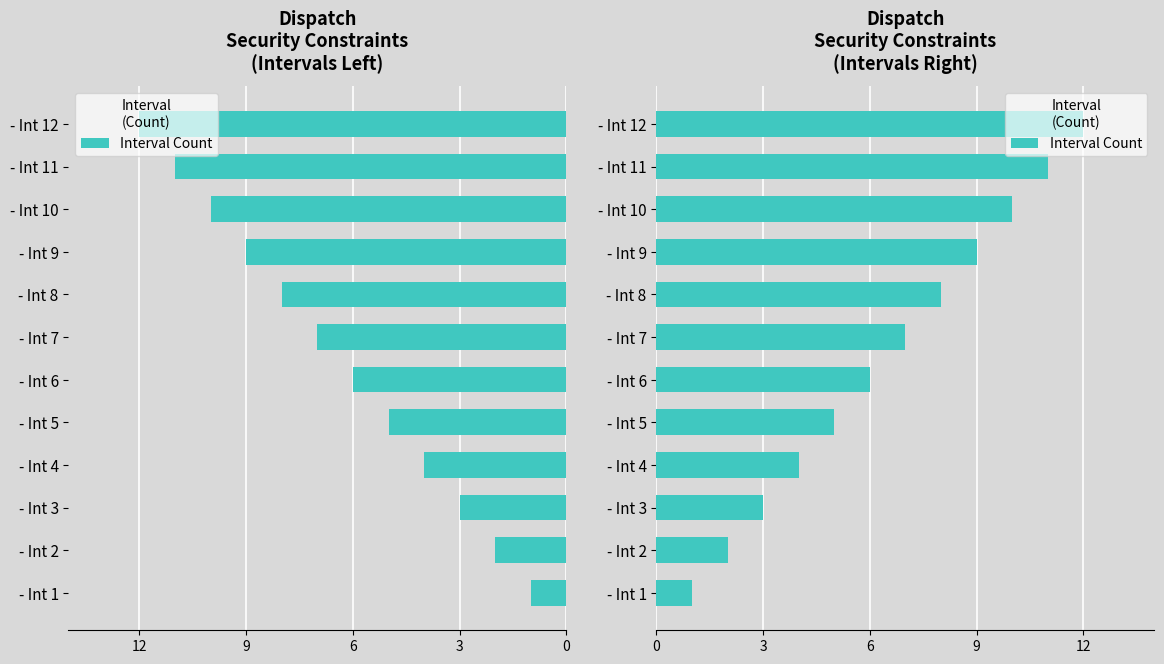

Reading left to right, transcribe all the data shown in this chart.

1	2	3	4	5	6	7	8	9	10	11	12